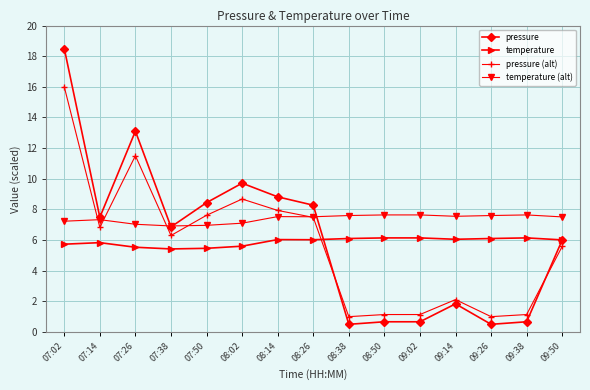

True or false: temperature (alt) has a value of 7.2 at 07:02.

True